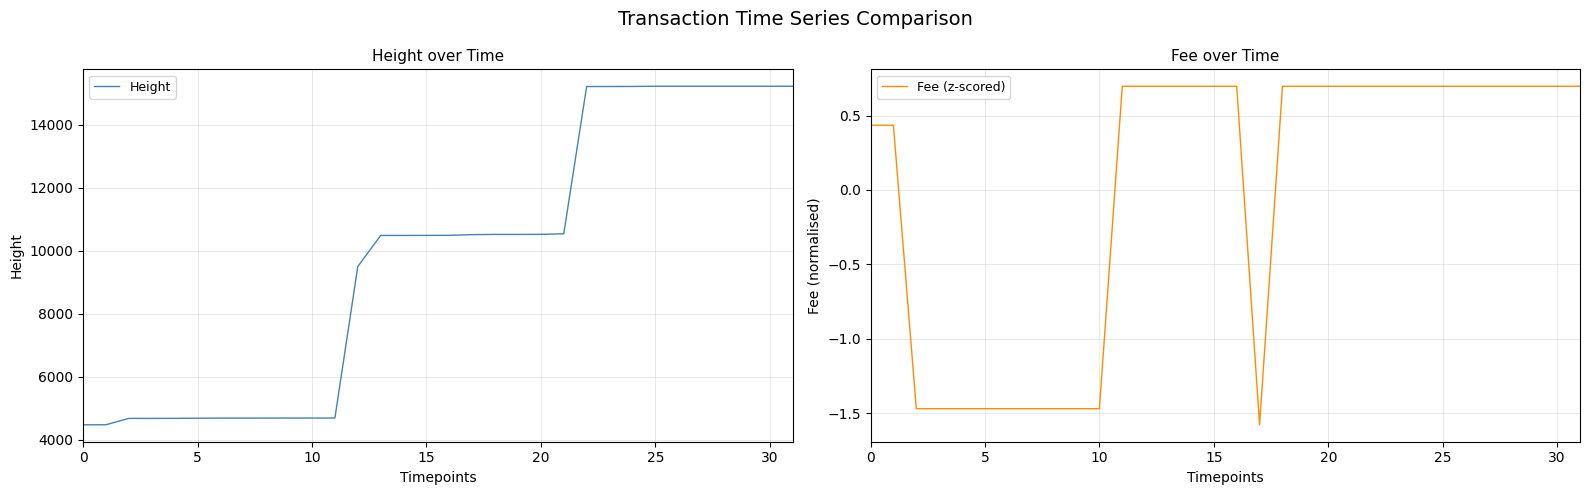

What is the minimum value shown in the chart?

-1.6